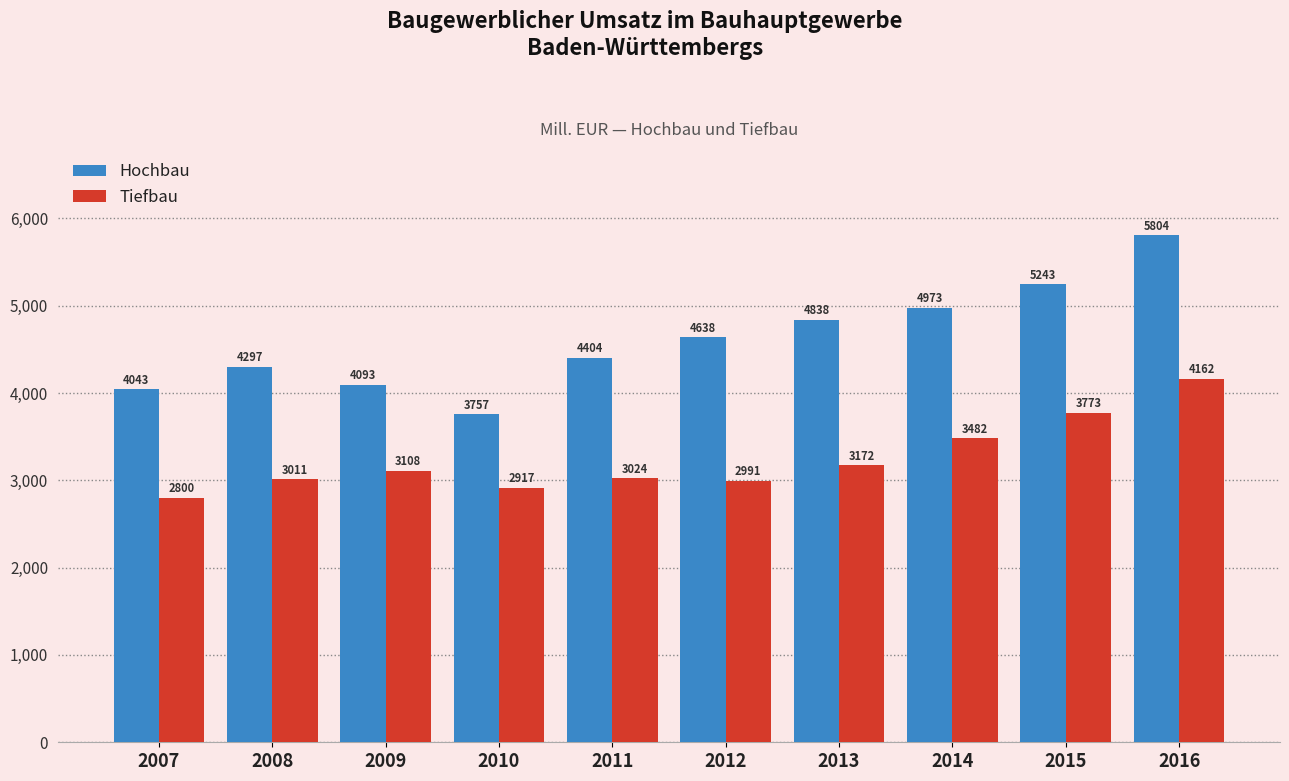

What is the sum of the Tiefbau values at 2014 and 2010?

6399